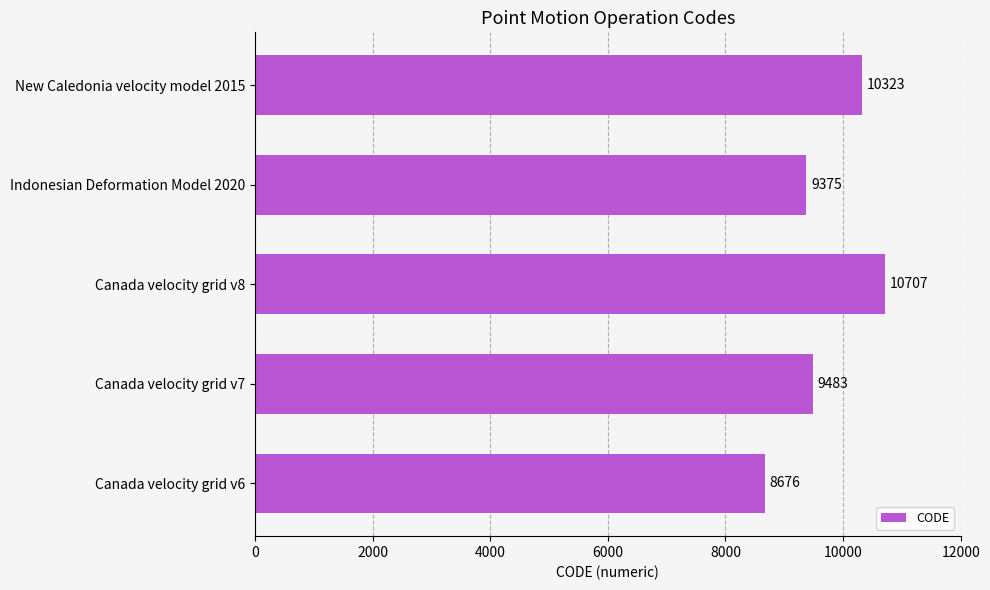

At which label is the value closest to 9691?

Canada velocity grid v7